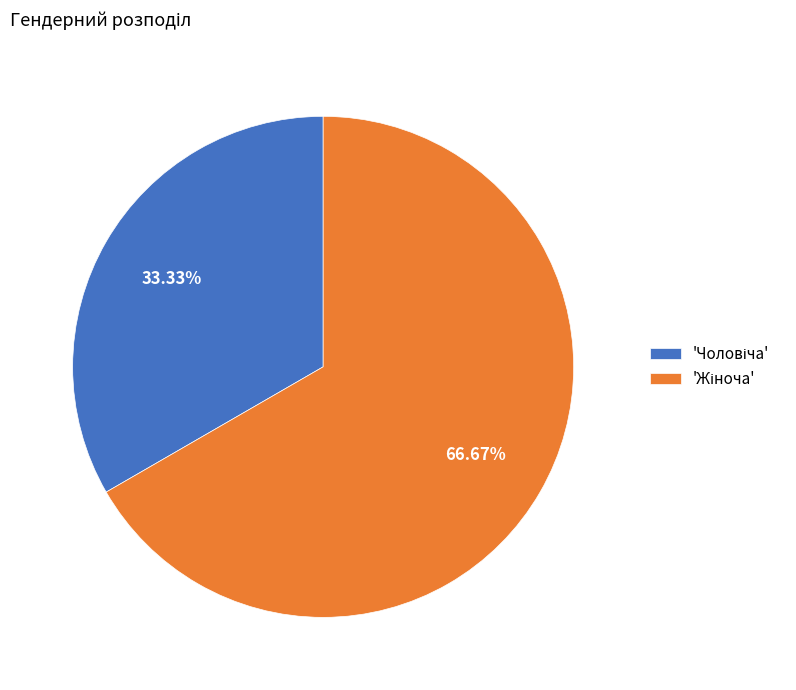

How many segments does this pie chart have?

2